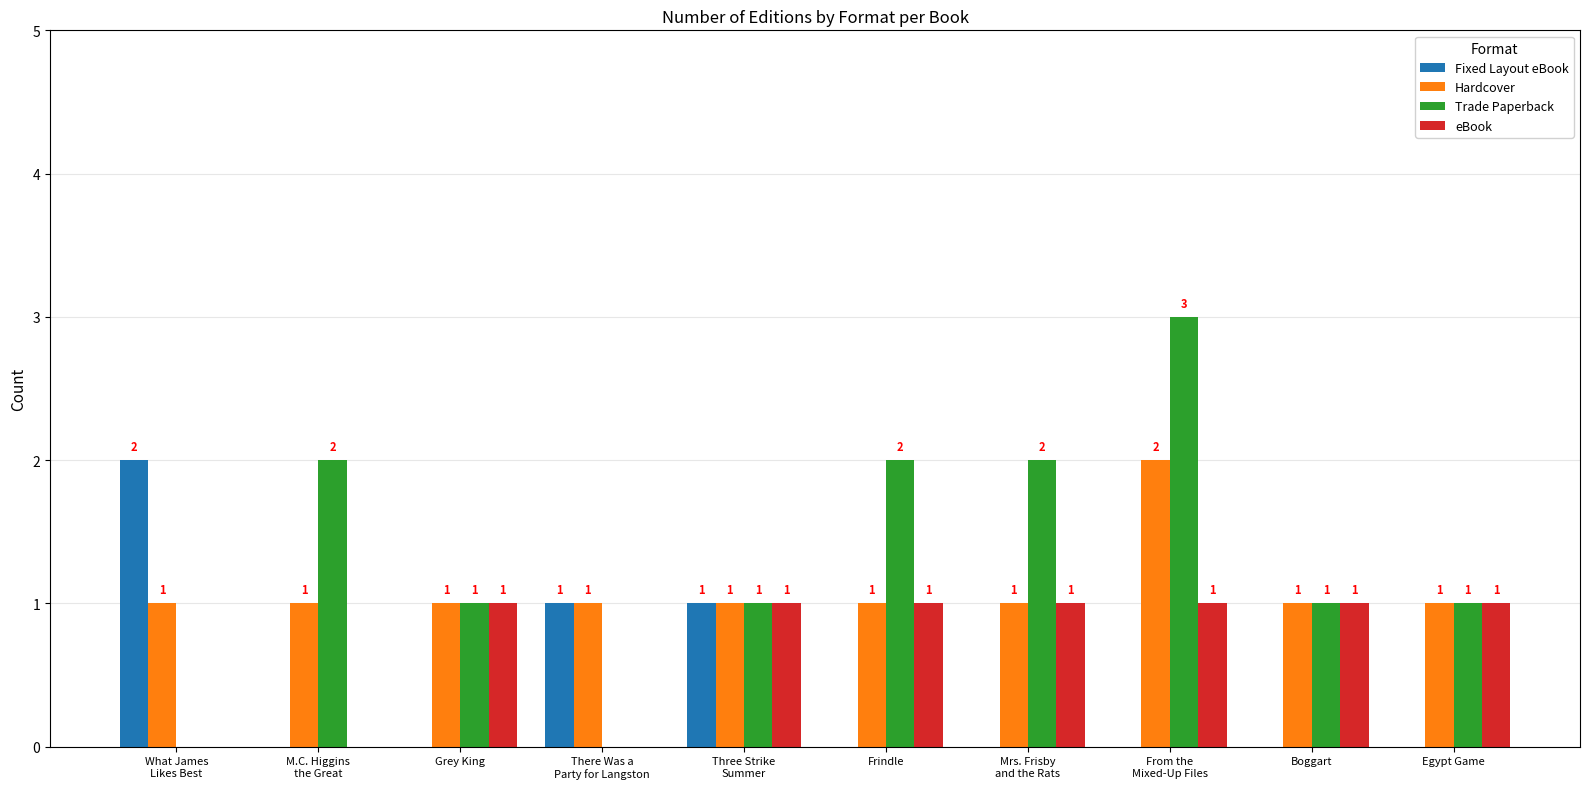

Between Grey King and Frindle, which series saw the biggest shift?

Trade Paperback